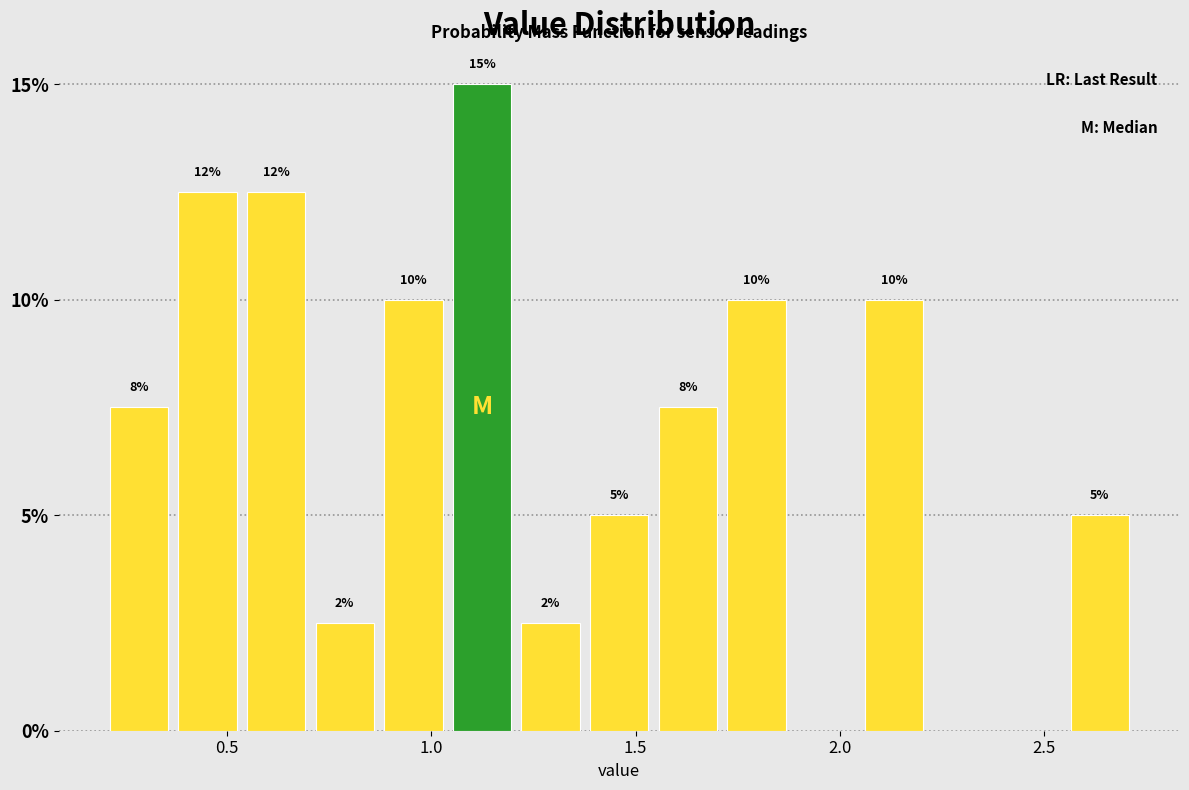

Around what value on the x-axis is the tallest bar? Give the approximate position of its centre, as read against the axis.

1.10